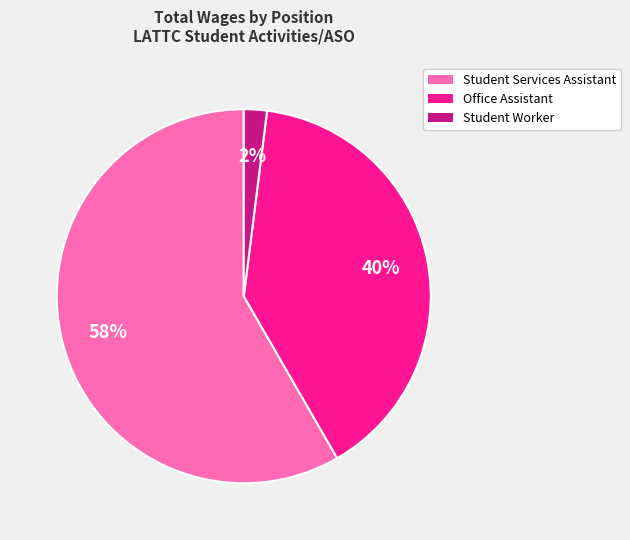

Does Student Worker represent more than half of the total?

No